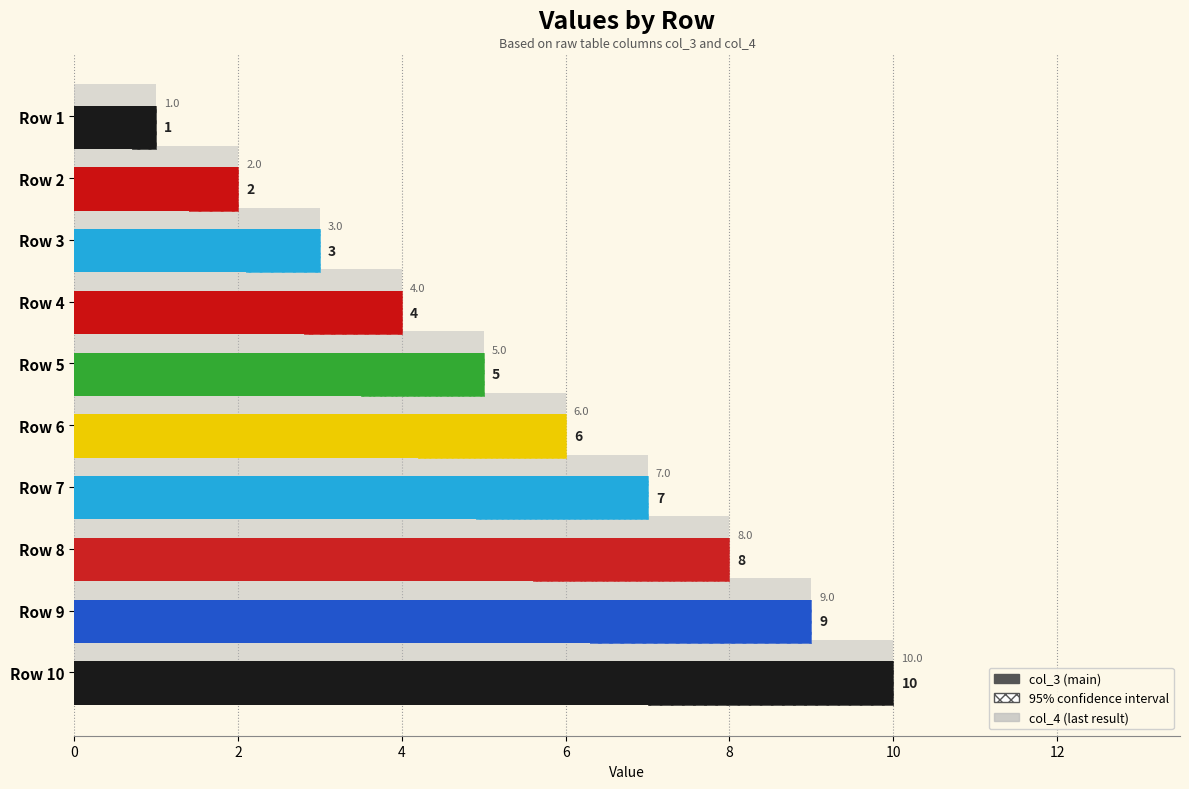

Reading left to right, extract all data points from this chart.

1	2	3	4	5	6	7	8	9	10